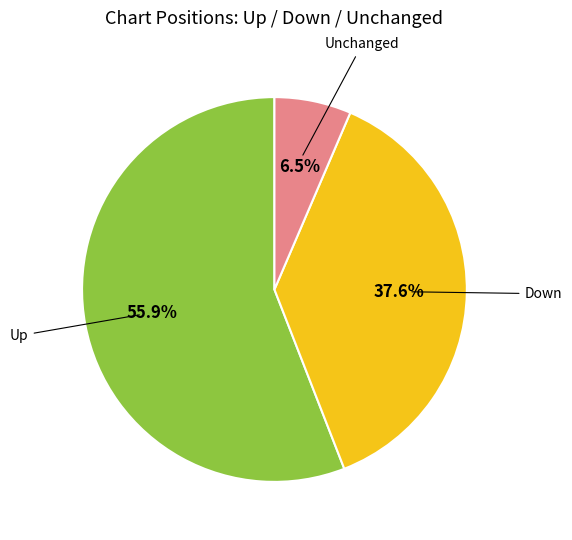

Is there a majority slice in this chart?

Yes